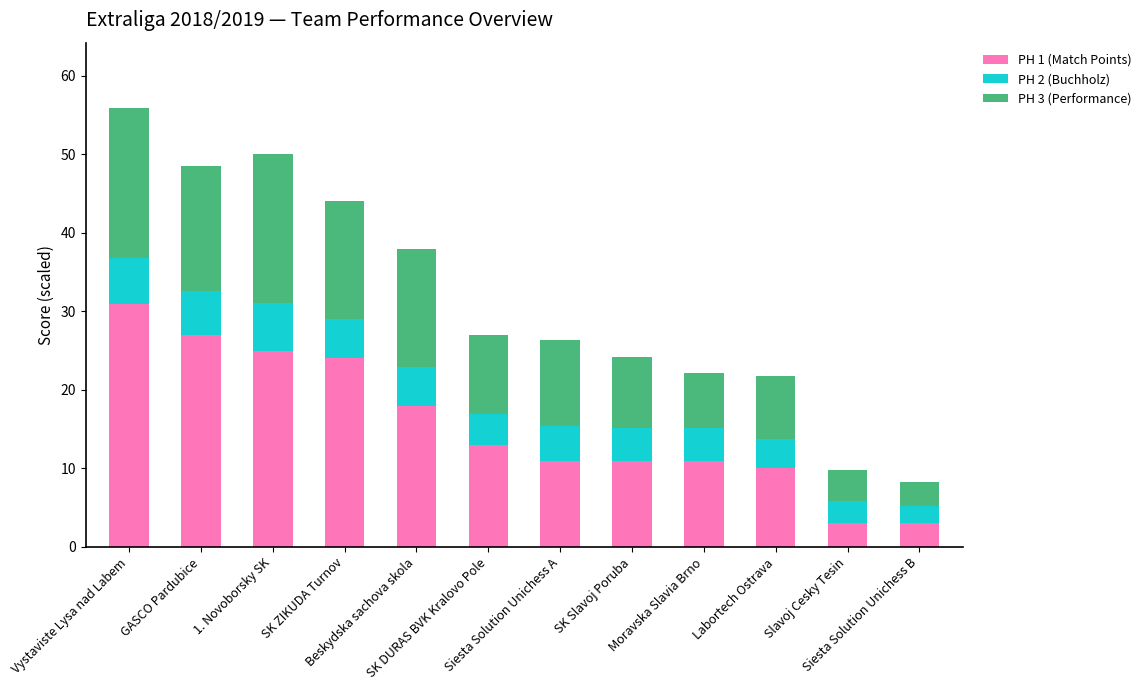

What is the minimum value for PH 1 (Match Points)?

3.0